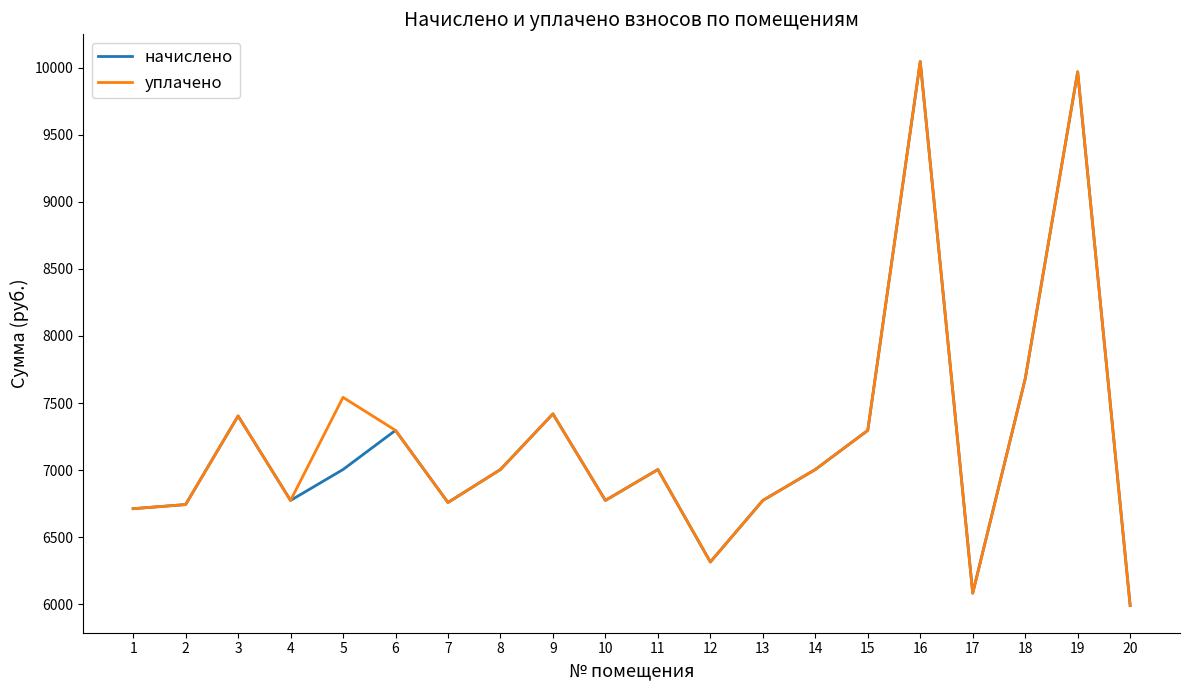

Where does the начислено series first go above 7004?

3